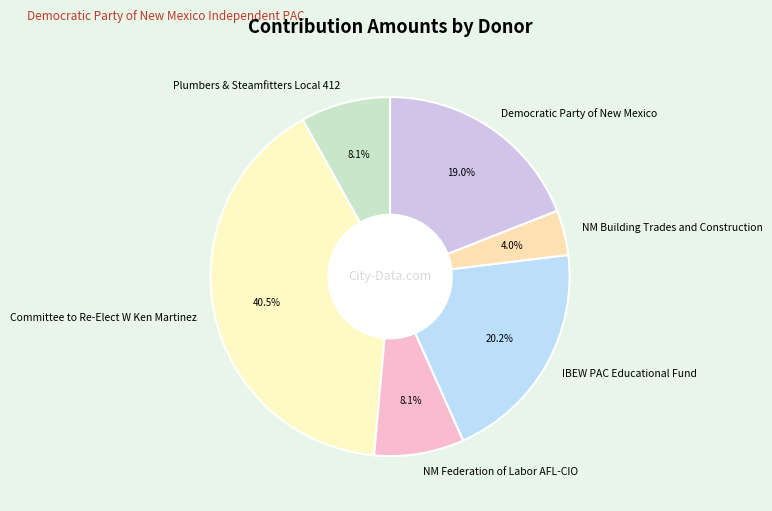

What is the smallest slice in the pie chart?

NM Building Trades and Construction